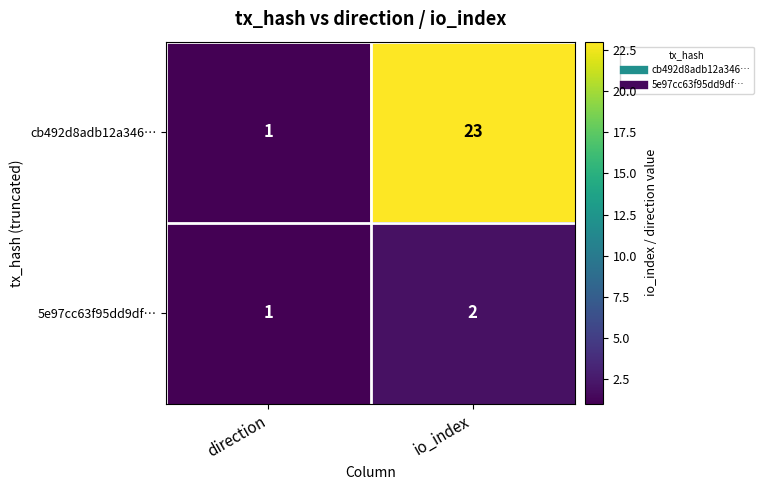

What is the minimum value shown in the chart?

1